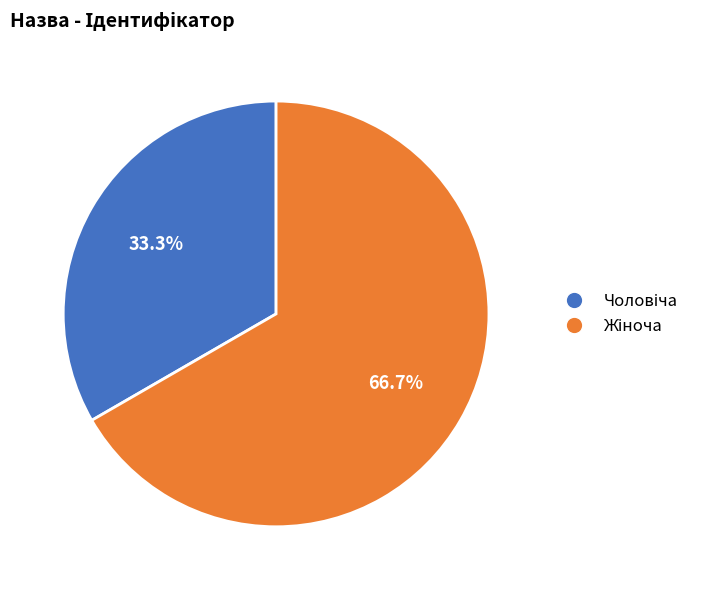

Count the number of slices in the pie.

2